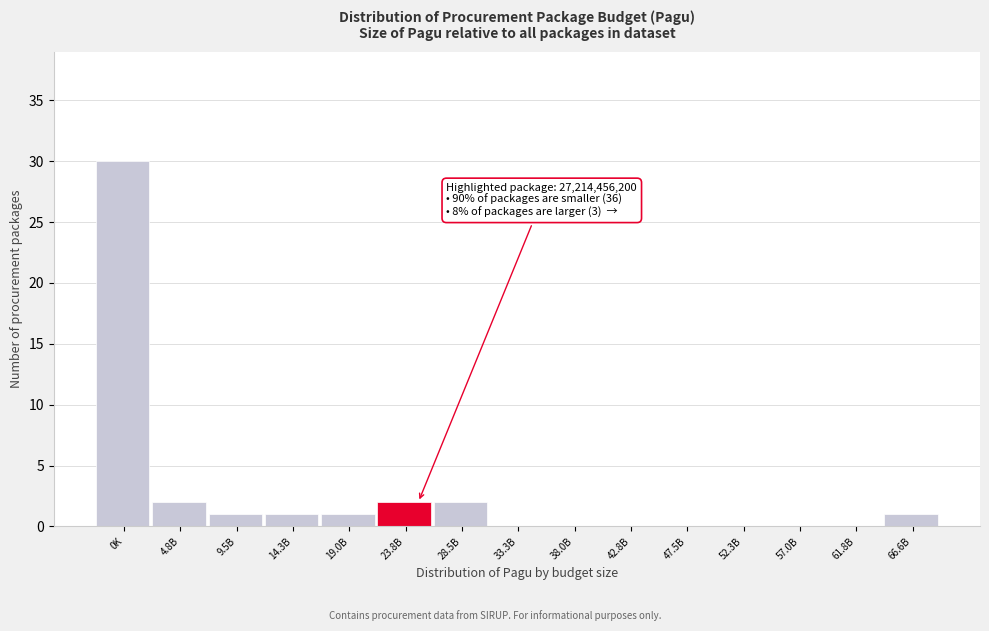

Reading left to right, list all the values displayed in this chart.

0K=30	4.8B=2	9.5B=1	14.3B=1	19.0B=1	23.8B=2	28.5B=2	33.3B=0	38.0B=0	42.8B=0	47.5B=0	52.3B=0	57.0B=0	61.8B=0	66.6B=1